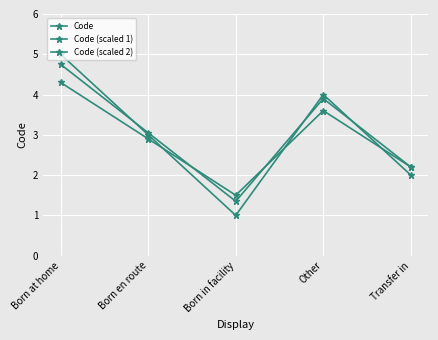

Count the number of categories in the chart.

5